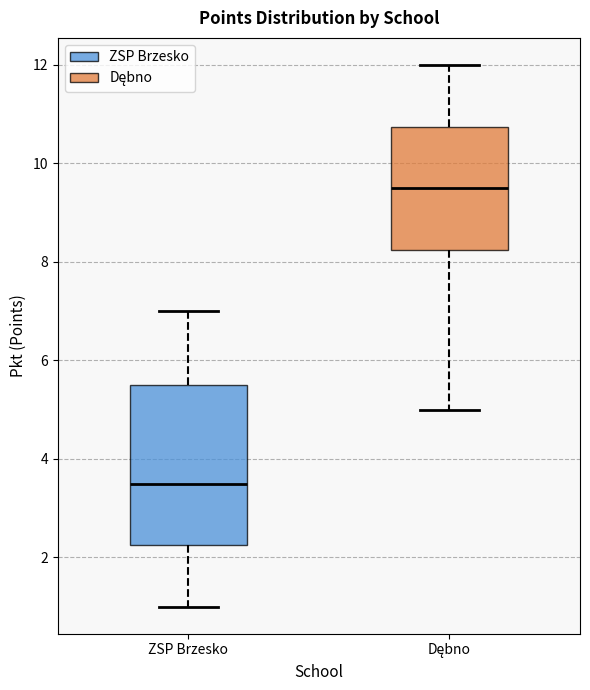

Where is the lower edge of the box for ZSP Brzesko on the y-axis? The values are not printed on the chart, so give them approximately, as read against the axis.

2.2